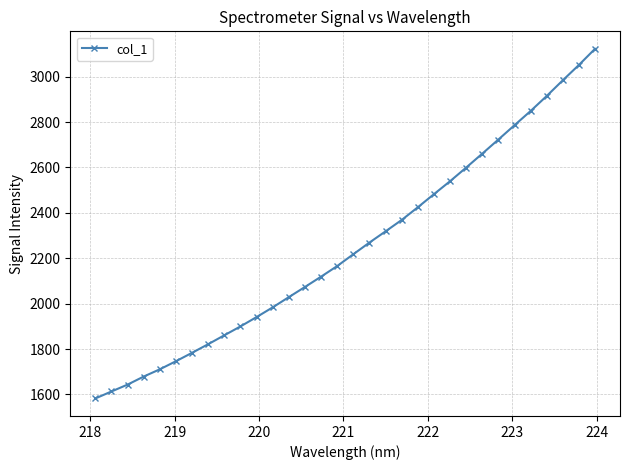

Reading left to right, list all the values displayed in this chart.

1582.2	1613.0	1643.3	1678.8	1710.8	1746.4	1783.6	1821.5	1860.8	1899.8	1941.0	1983.9	2028.9	2073.7	2119.1	2165.9	2217.9	2269.3	2318.7	2368.9	2424.8	2482.5	2539.5	2599.6	2661.0	2723.2	2786.2	2848.8	2915.0	2984.2	3051.7	3122.8